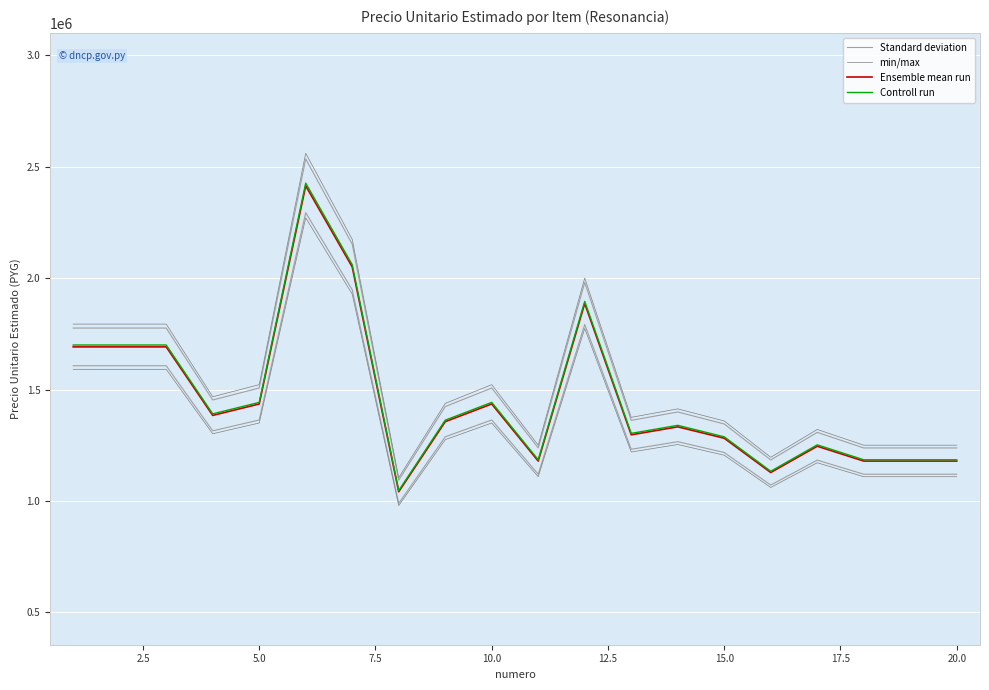

True or false: min/max and Standard deviation cross at least once.

False